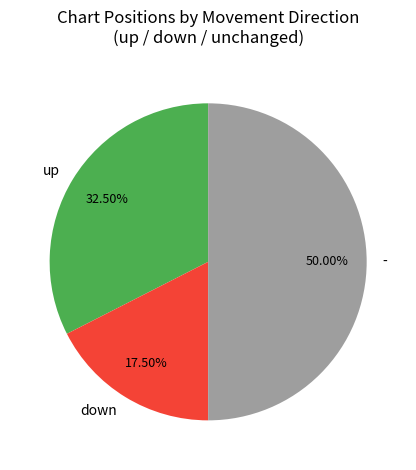

Which has a higher value, - or up?

-